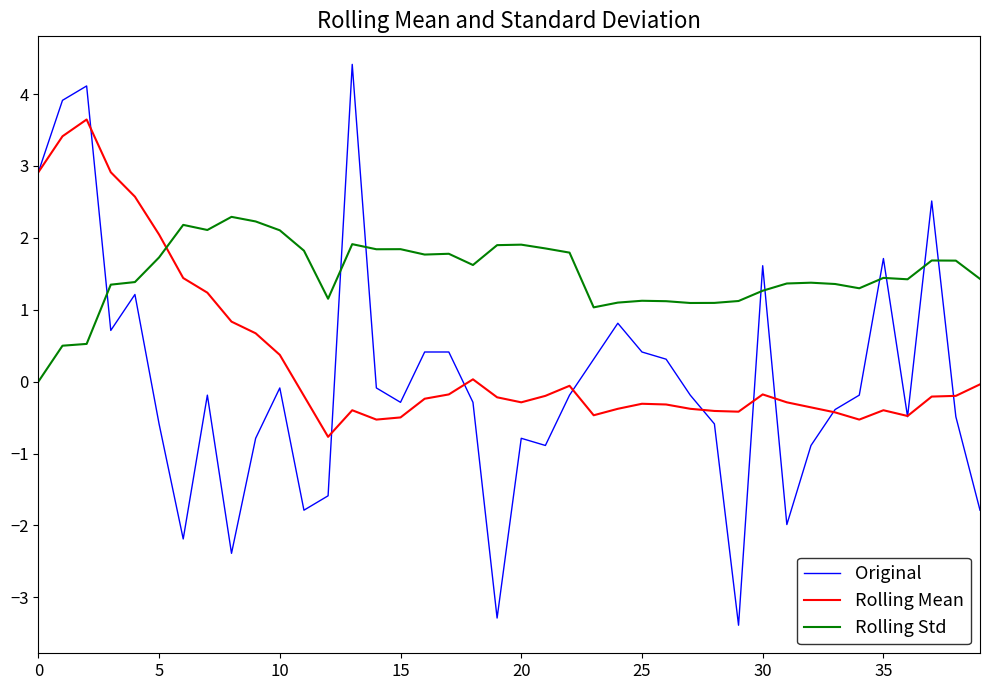

How many times do Rolling Mean and Rolling Std cross each other?

1